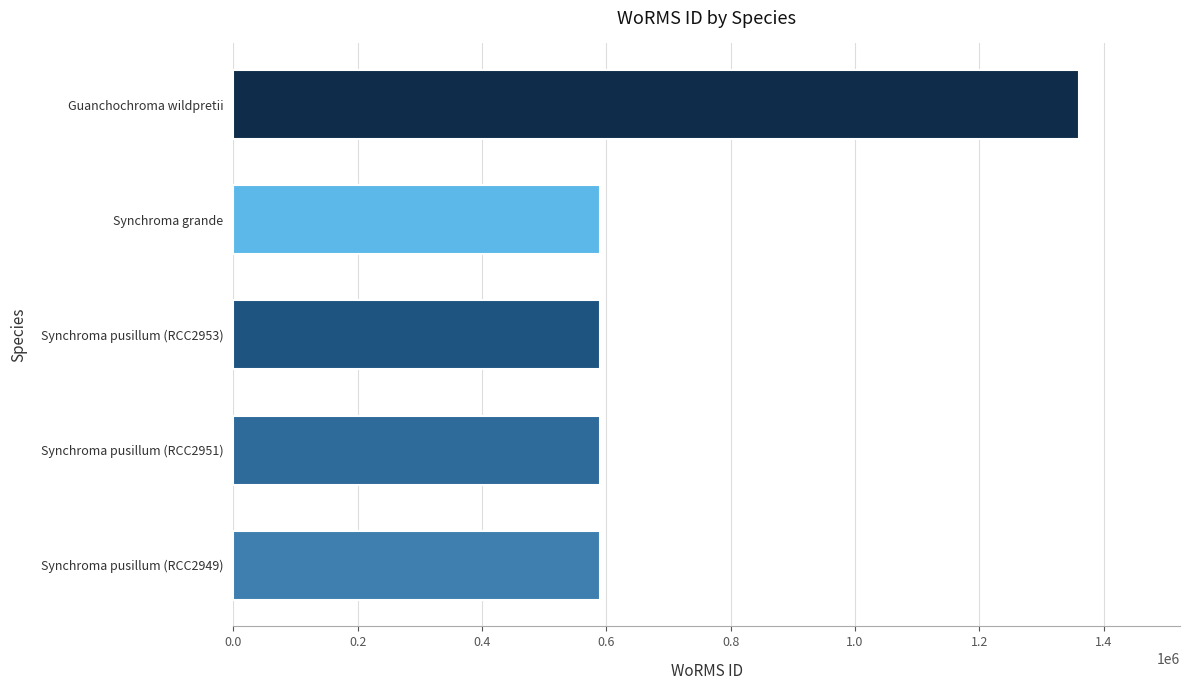

Is it true that the value at Synchroma grande is 590433?

True